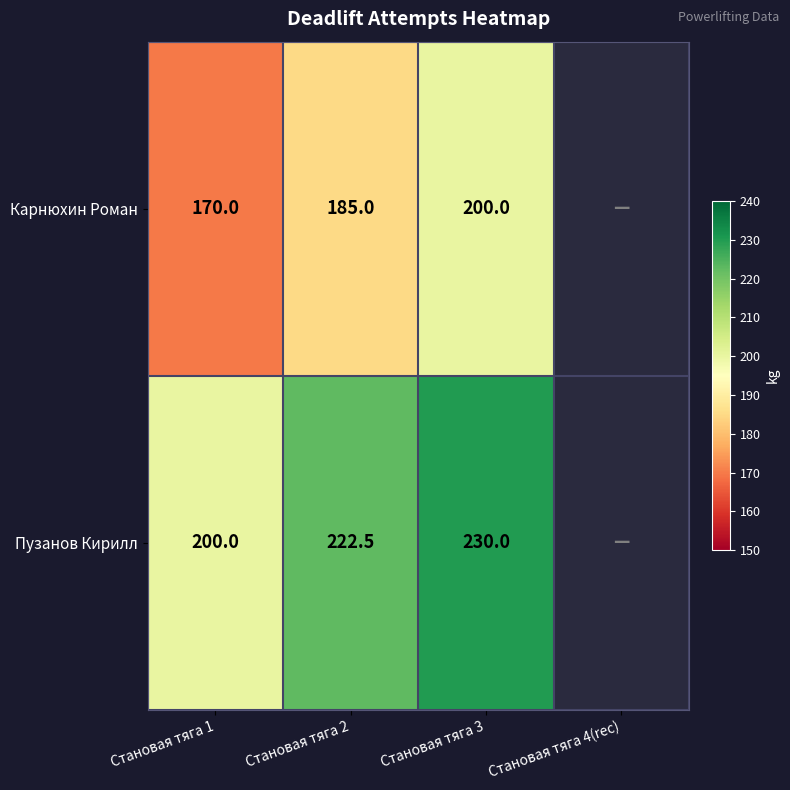

Is it true that Карнюхин Роман equals 185.0 at Становая тяга 2?

True